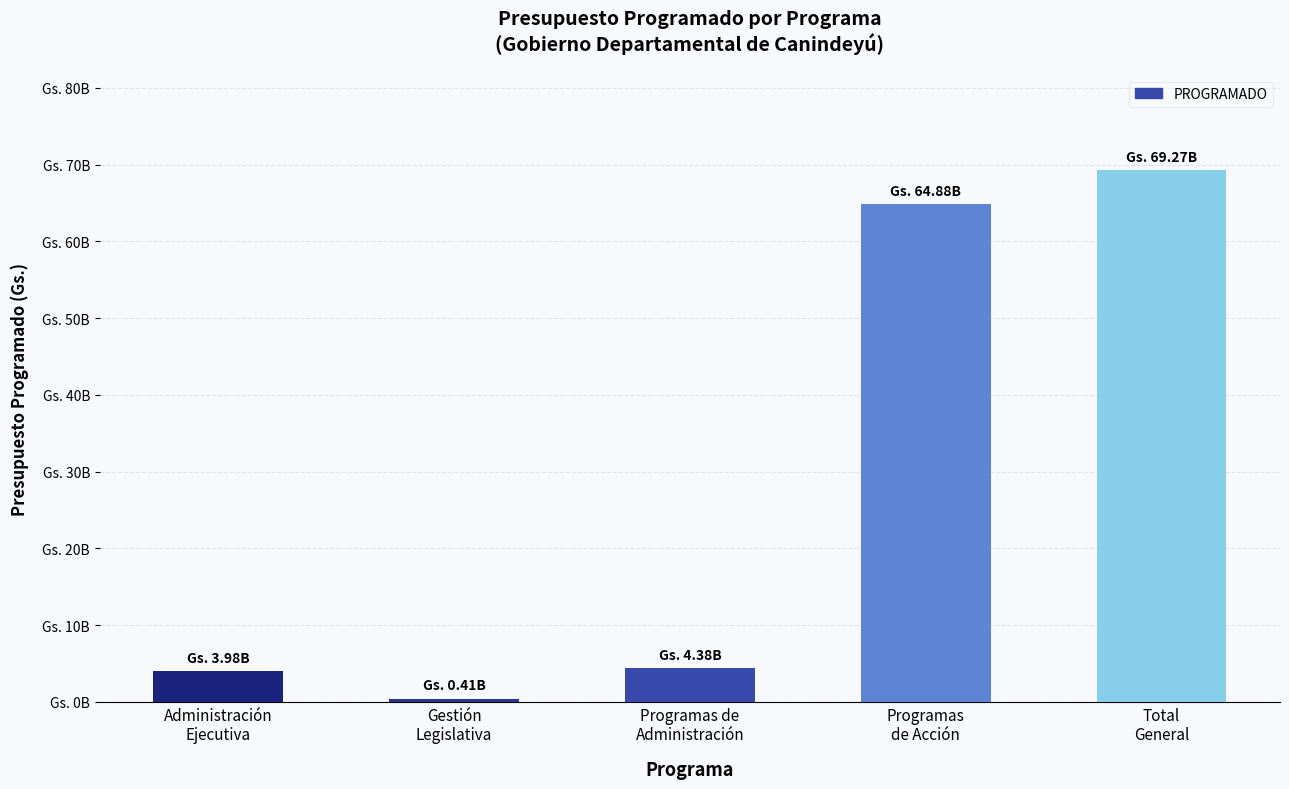

What position from the left is Total
General?

5